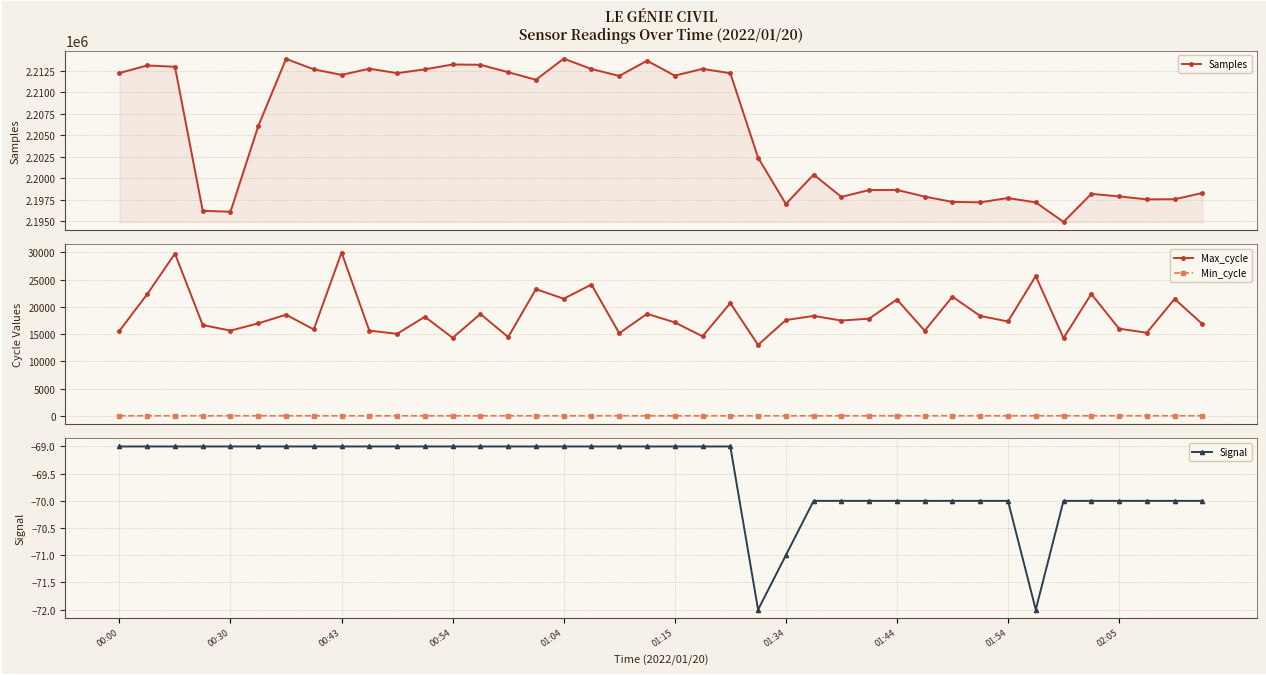

True or false: Max_cycle has more than 0 interior local peaks.

True